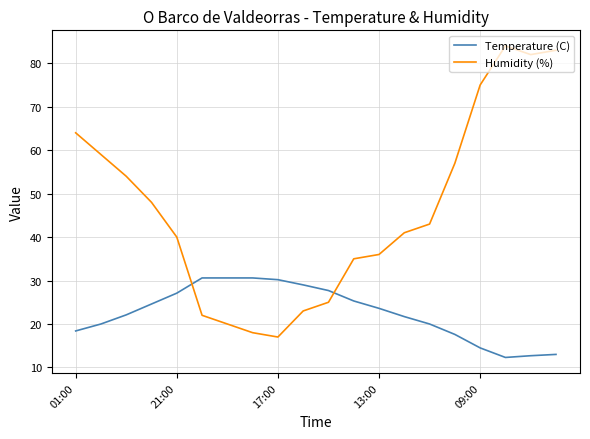

True or false: Temperature (C) and Humidity (%) cross at least once.

True